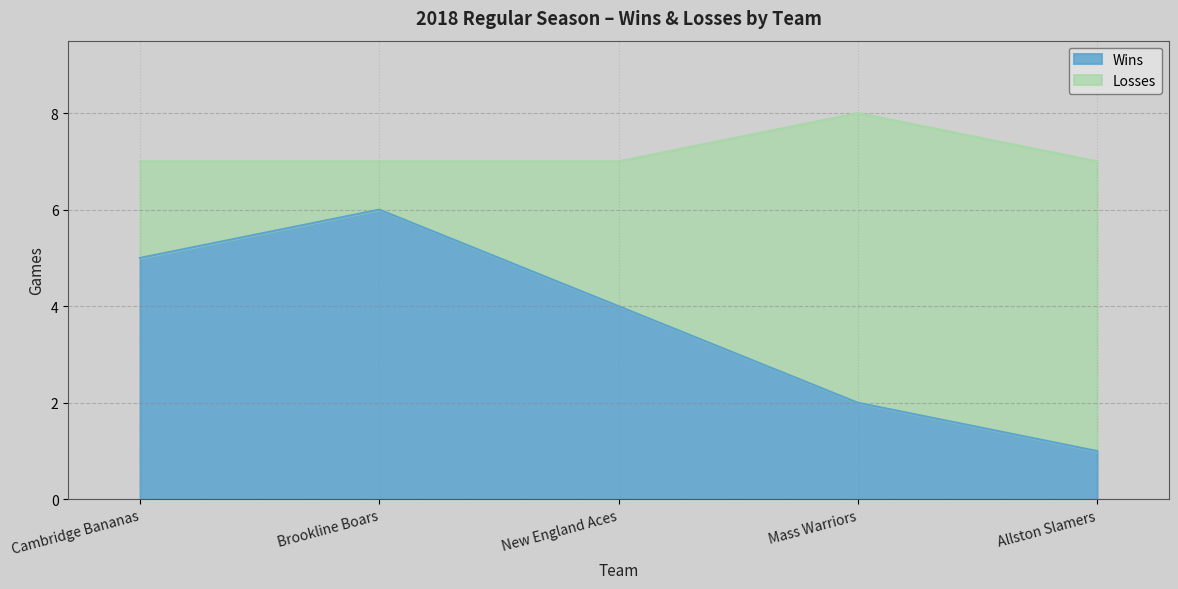

At which label is the value closest to 3?

New England Aces